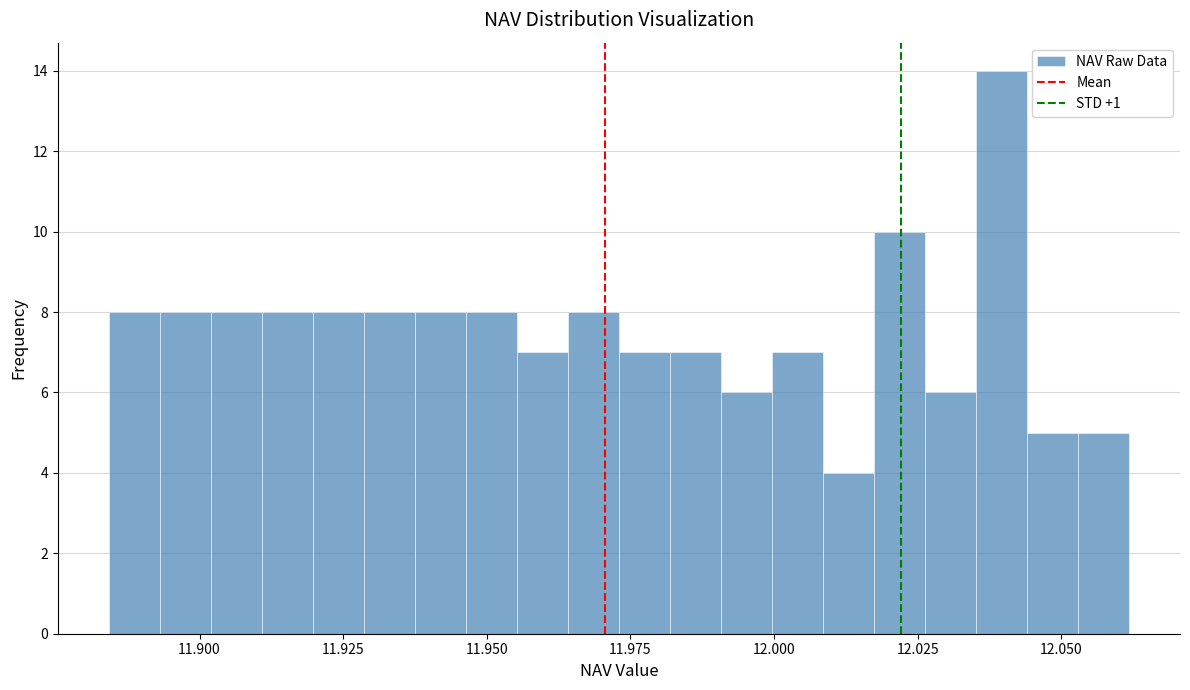

Read against the x-axis, roughly where is the centre of the tallest bar?

12.040